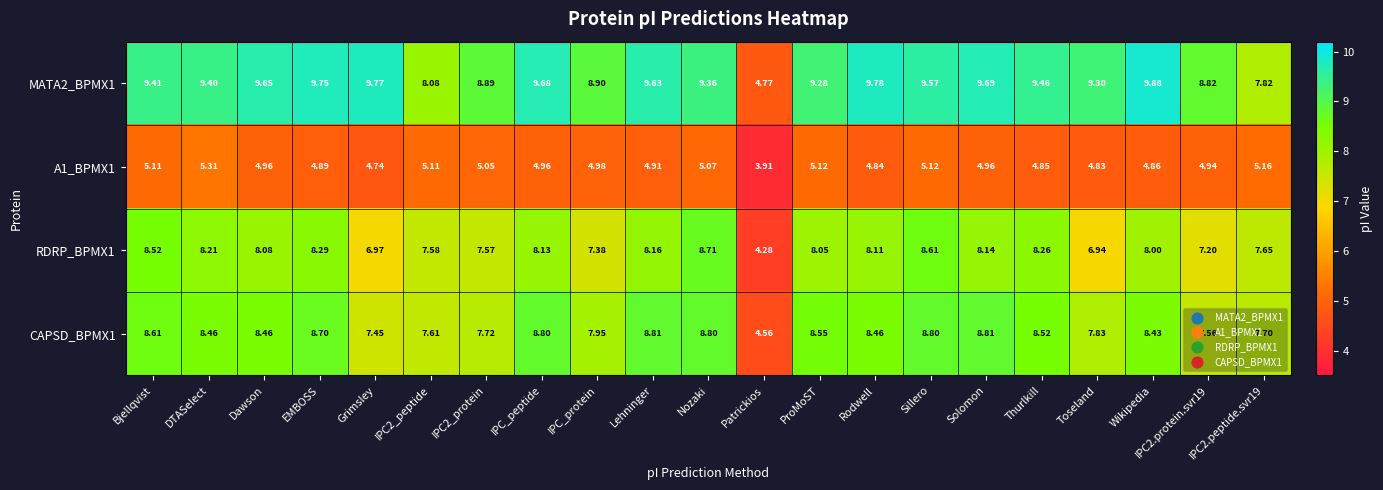

What is the spread (max minus min) of values at IPC2_protein?

3.8